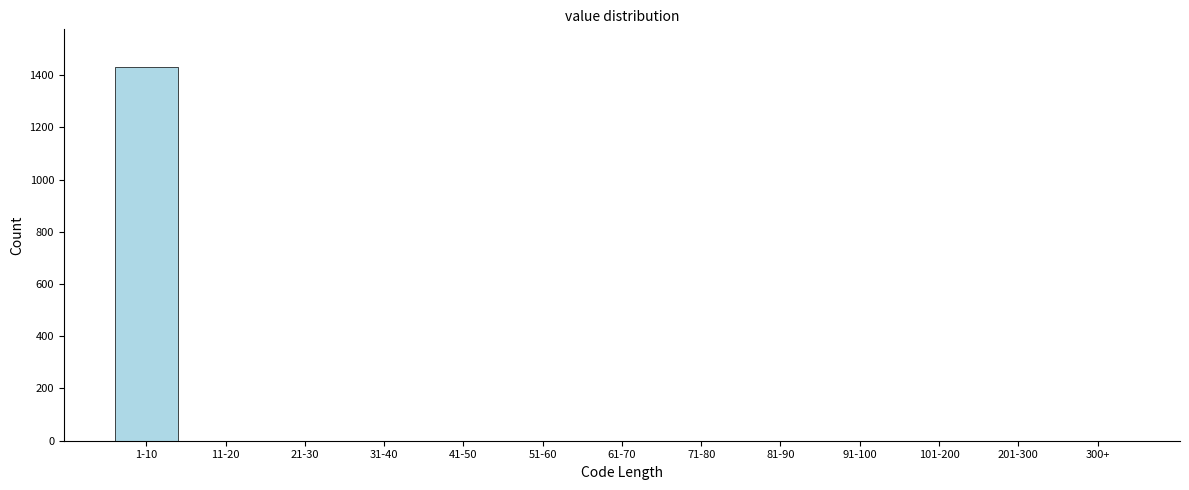

Reading left to right, what are all the values shown in this chart?

1-10=1432	11-20=0	21-30=0	31-40=0	41-50=0	51-60=0	61-70=0	71-80=0	81-90=0	91-100=0	101-200=0	201-300=0	300+=0